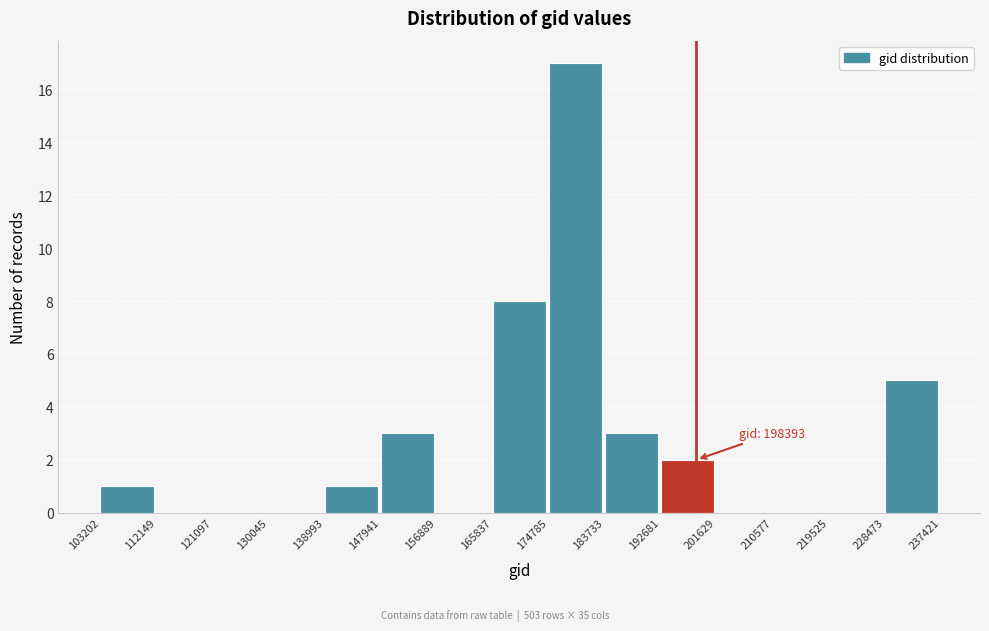

Which range on the x-axis has the tallest bar?

174785 to 183733